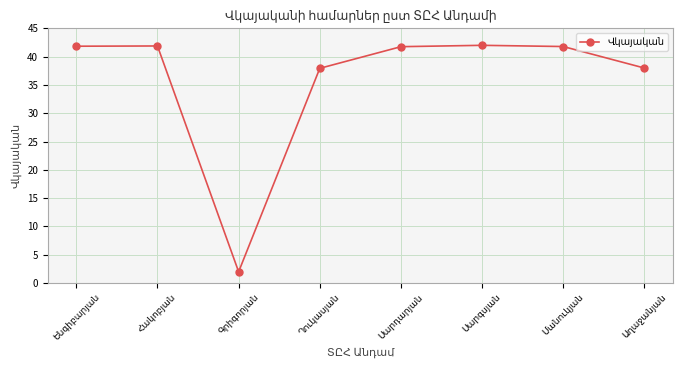

What is the difference between the second highest and second lowest values?

3.9